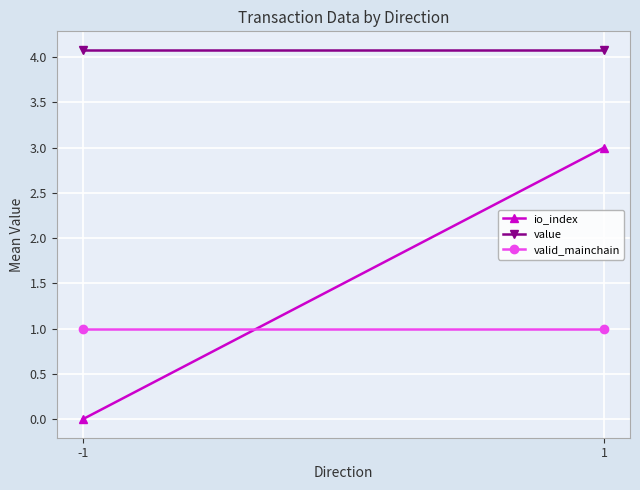

Read the value value at 1.

4.1